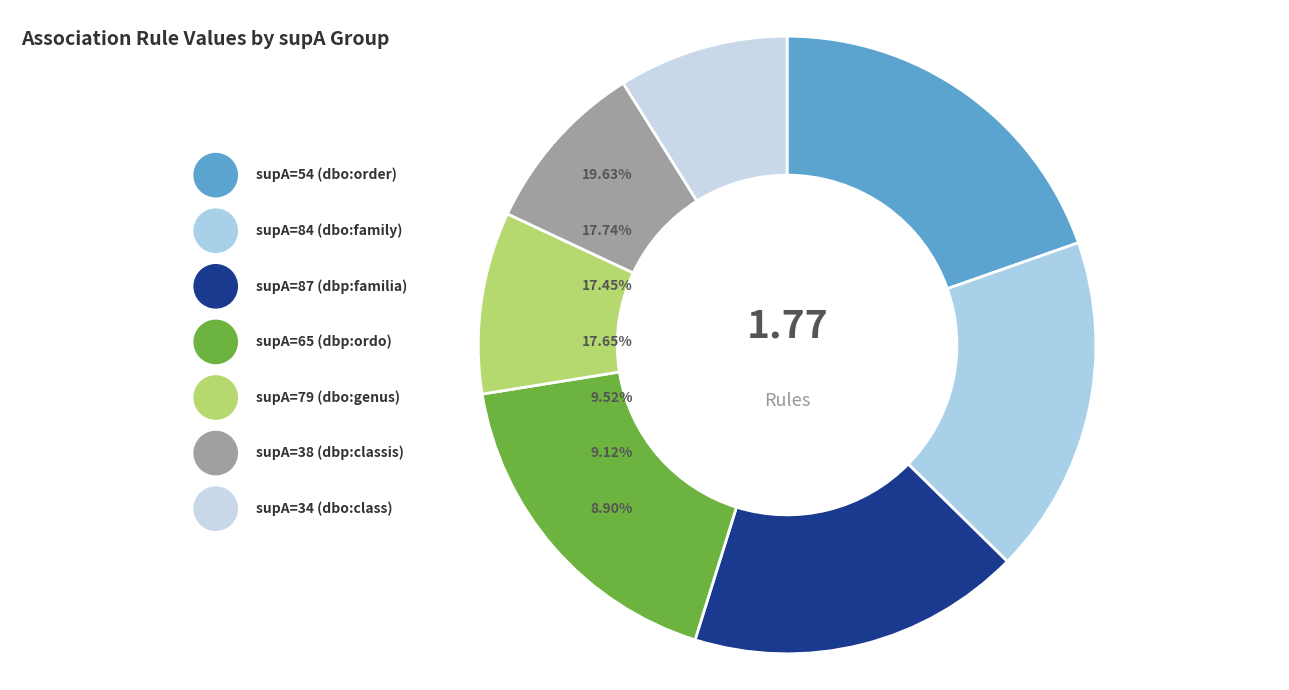

To the nearest percent, what portion does supA=54 (dbo:order) represent?

20%